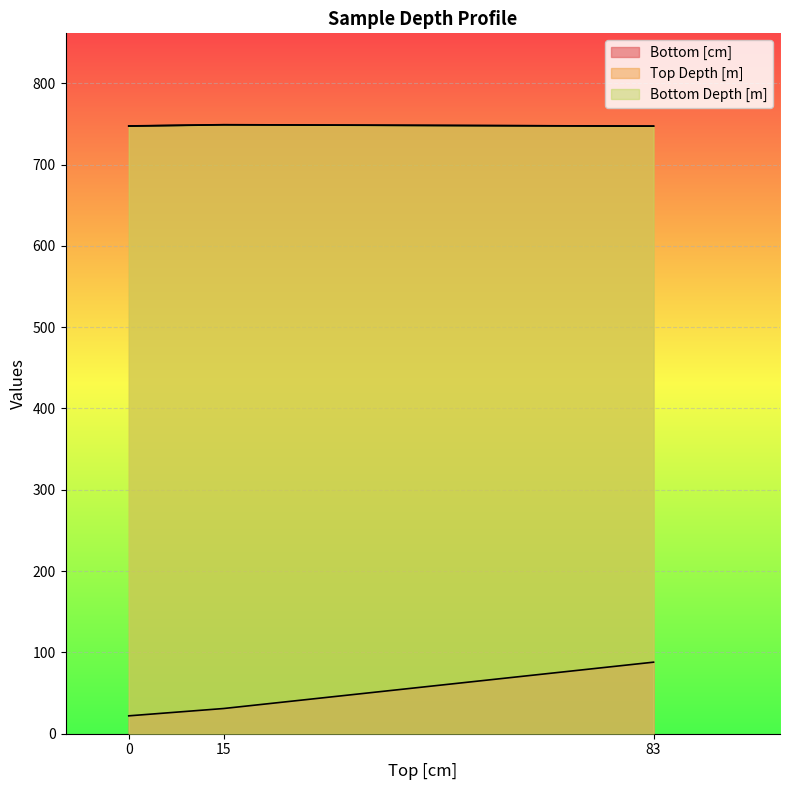

What is the sum of the Top Depth [m] values at 83 and 0?

1494.5